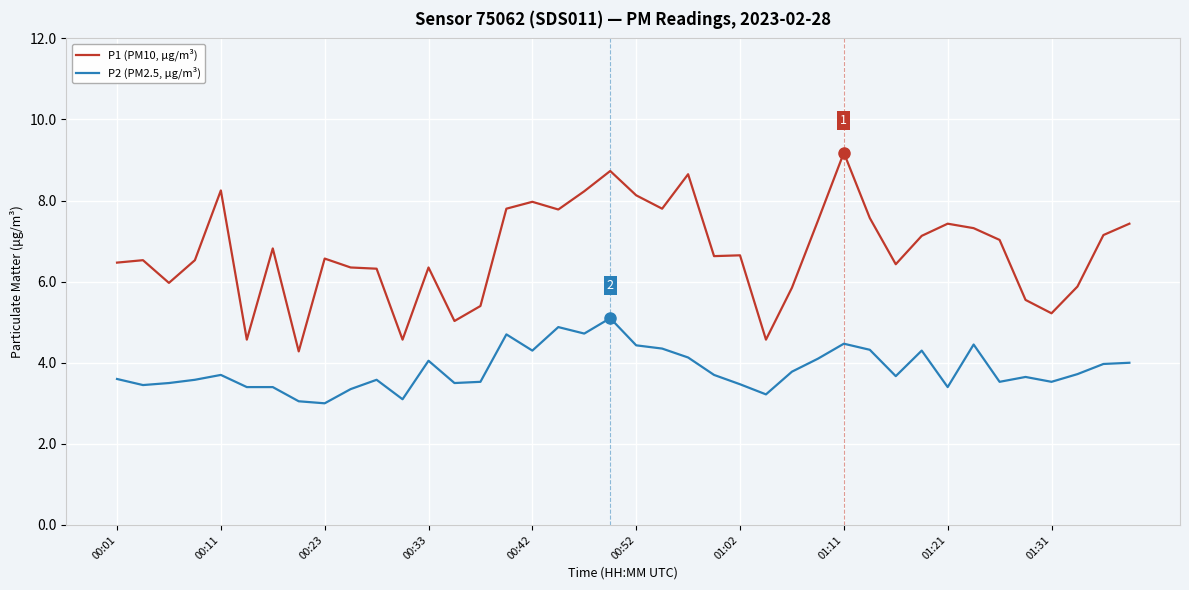

Which series has the largest range (max minus min)?

P1 (PM10, µg/m³)